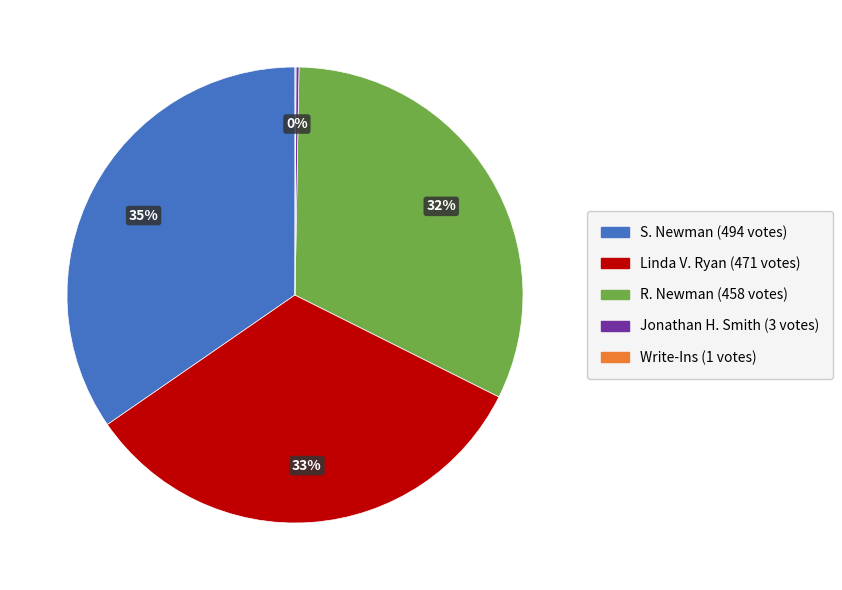

What is the ratio of the value at Linda V. Ryan to the value at R. Newman?

1.0